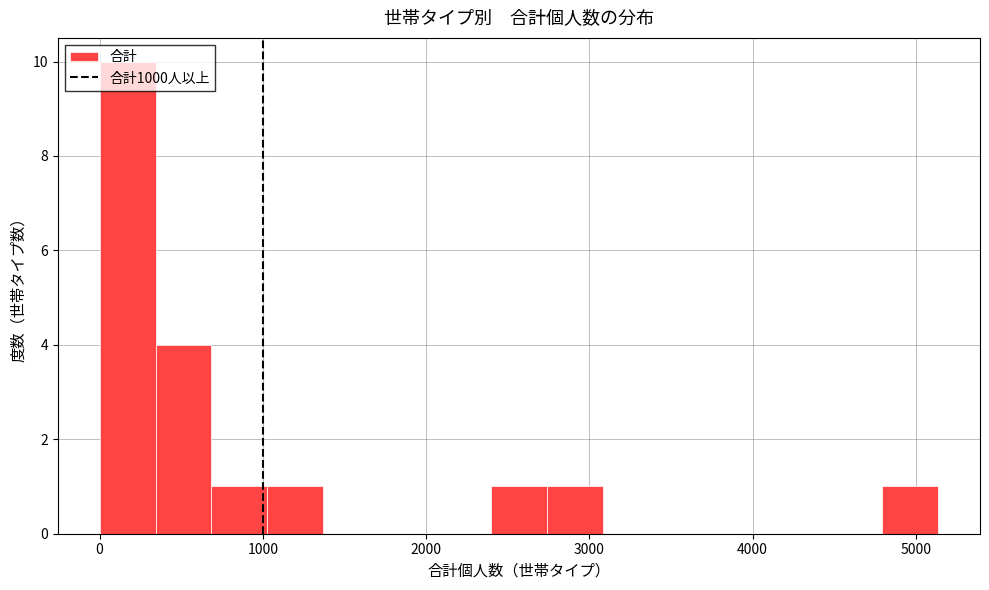

Around what value on the x-axis is the tallest bar? Give the approximate position of its centre, as read against the axis.

200